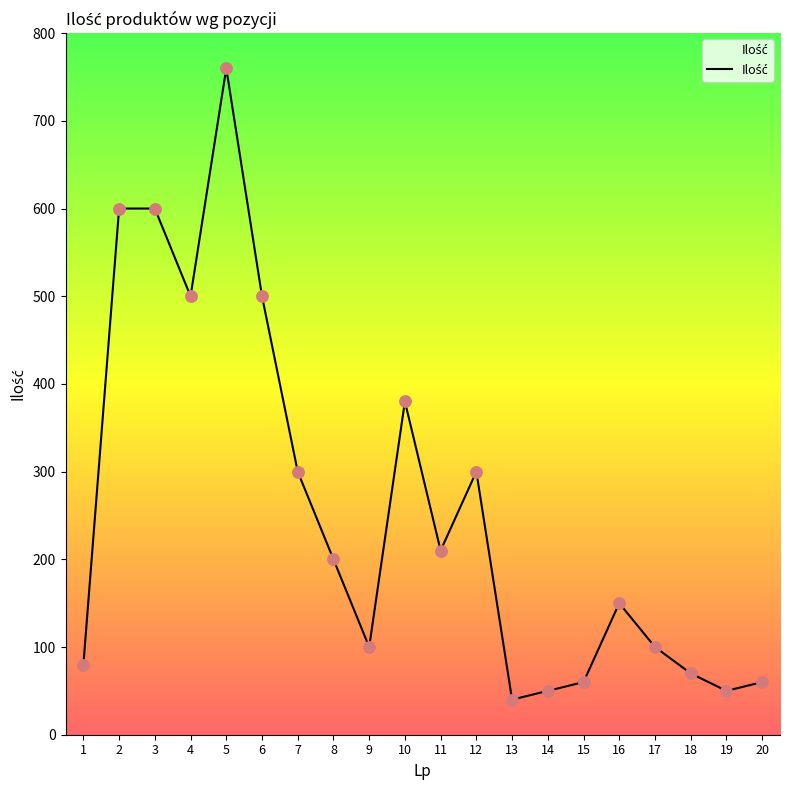

What is the change in value from 9 to 19?

-50